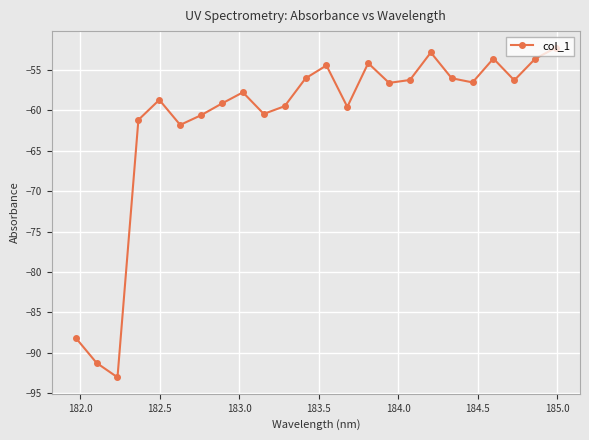

What is the sum of all values?

-1469.4